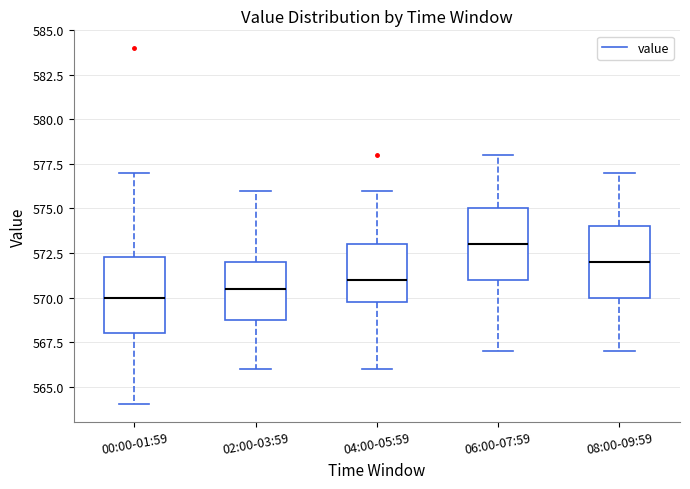

Reading left to right, read every box against the y-axis: the position of its median line, the range the box covers, and the ends of its whiskers. The values are not printed on the chart, so give them approximately, as read against the axis.

00:00-01:59: median 570.0, box 568.0 to 572.5, whiskers 564.0 to 577.0
02:00-03:59: median 570.5, box 569.0 to 572.0, whiskers 566.0 to 576.0
04:00-05:59: median 571.0, box 570.0 to 573.0, whiskers 566.0 to 576.0
06:00-07:59: median 573.0, box 571.0 to 575.0, whiskers 567.0 to 578.0
08:00-09:59: median 572.0, box 570.0 to 574.0, whiskers 567.0 to 577.0